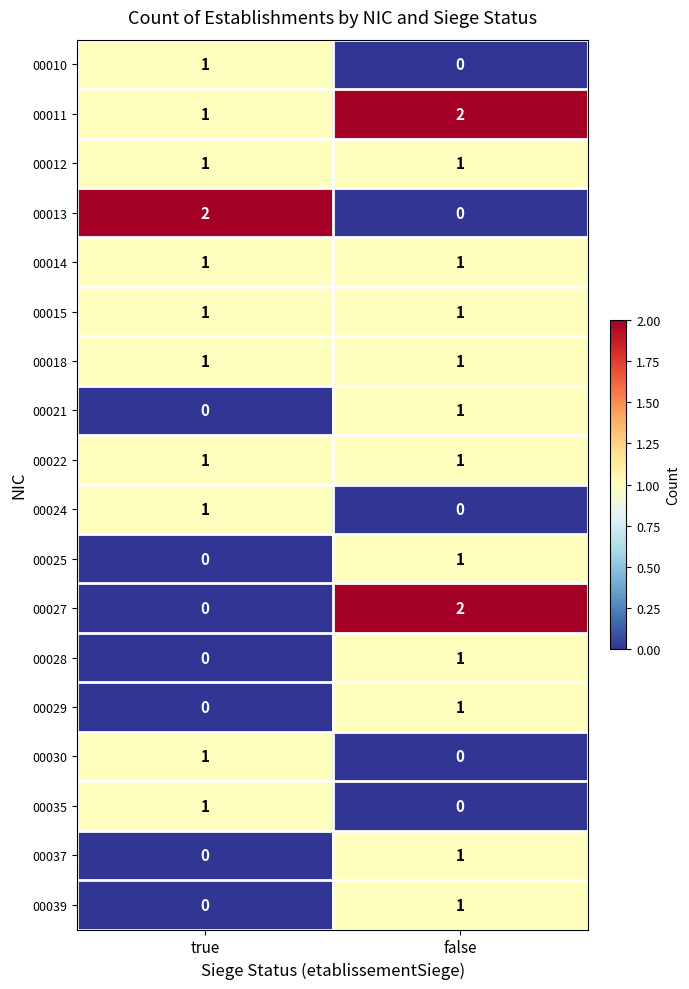

True or false: 00029 has a value of 1 at false.

True